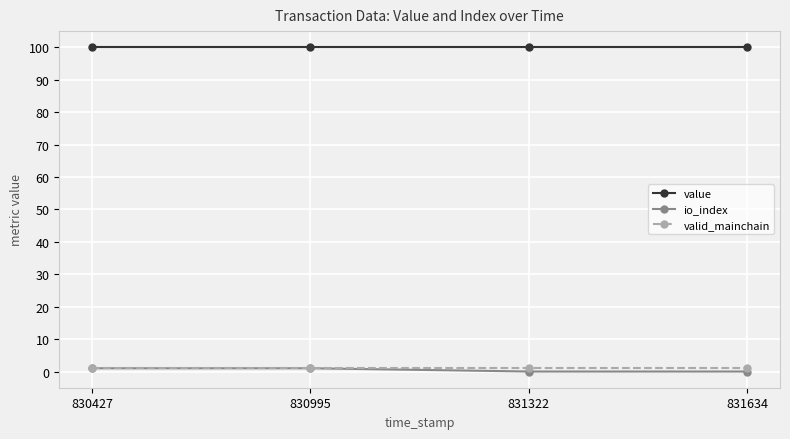

The value of value at 830427 is 100. True or false?

True